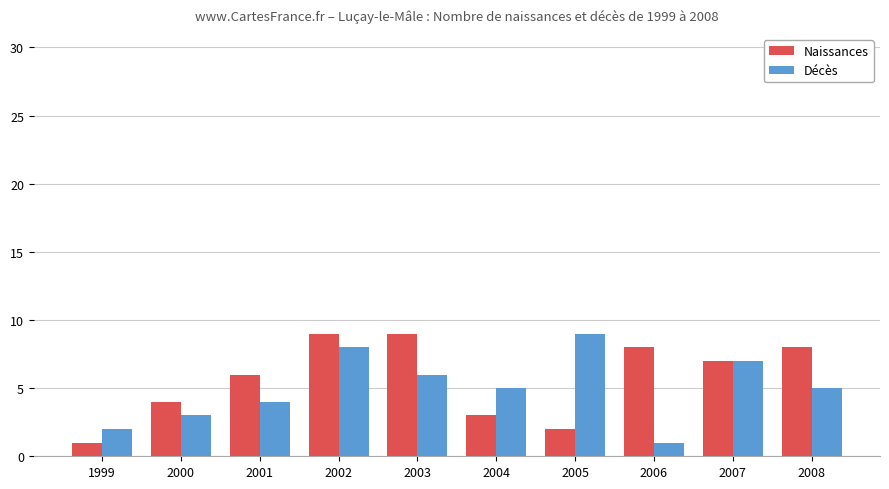

What is the total value across all series at 2000?

7